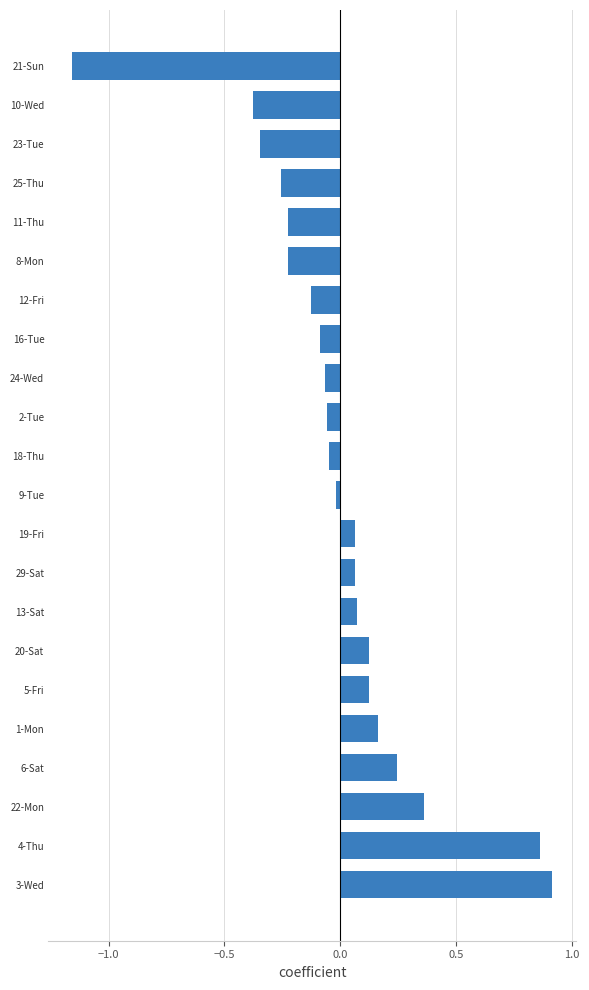

What is the difference between the second highest and minimum values?

2.0